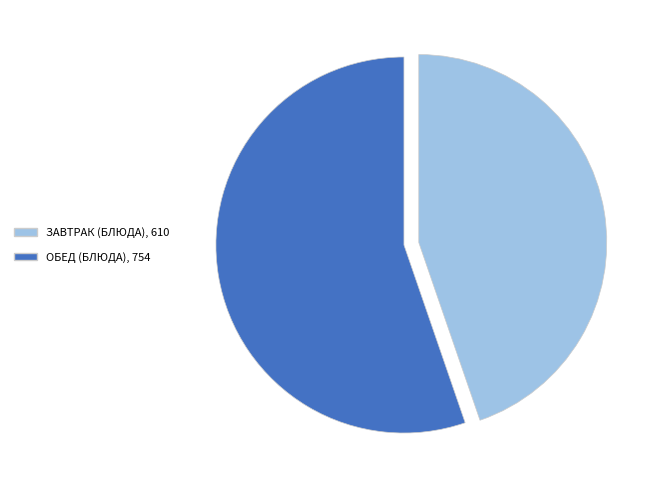

Count the number of slices in the pie.

2